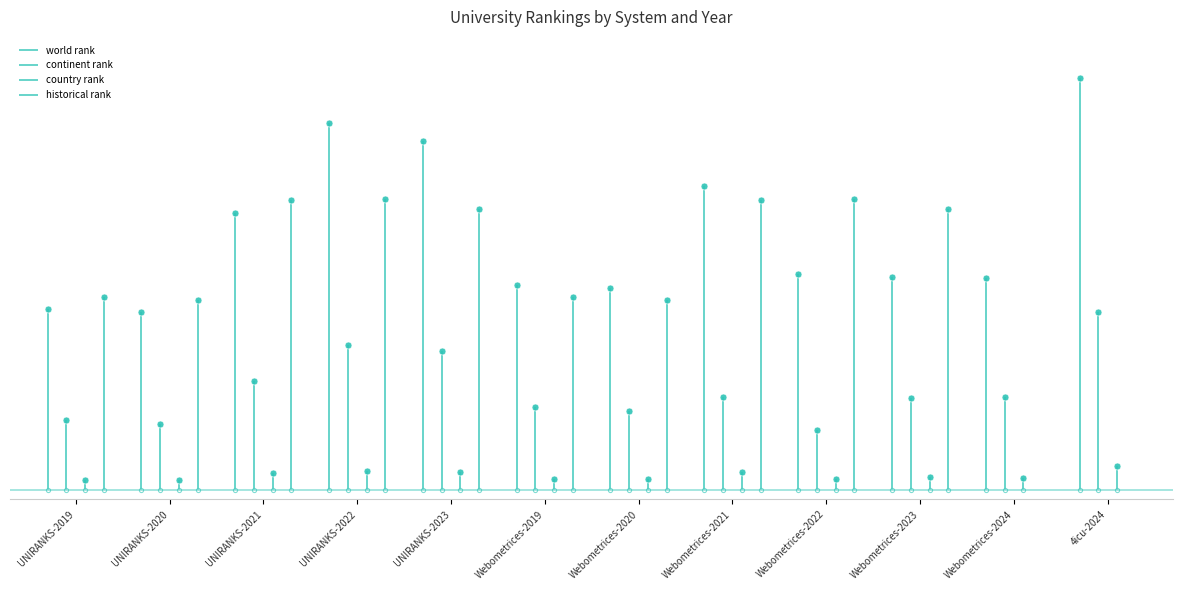

How many positive values does the historical rank series have?

10